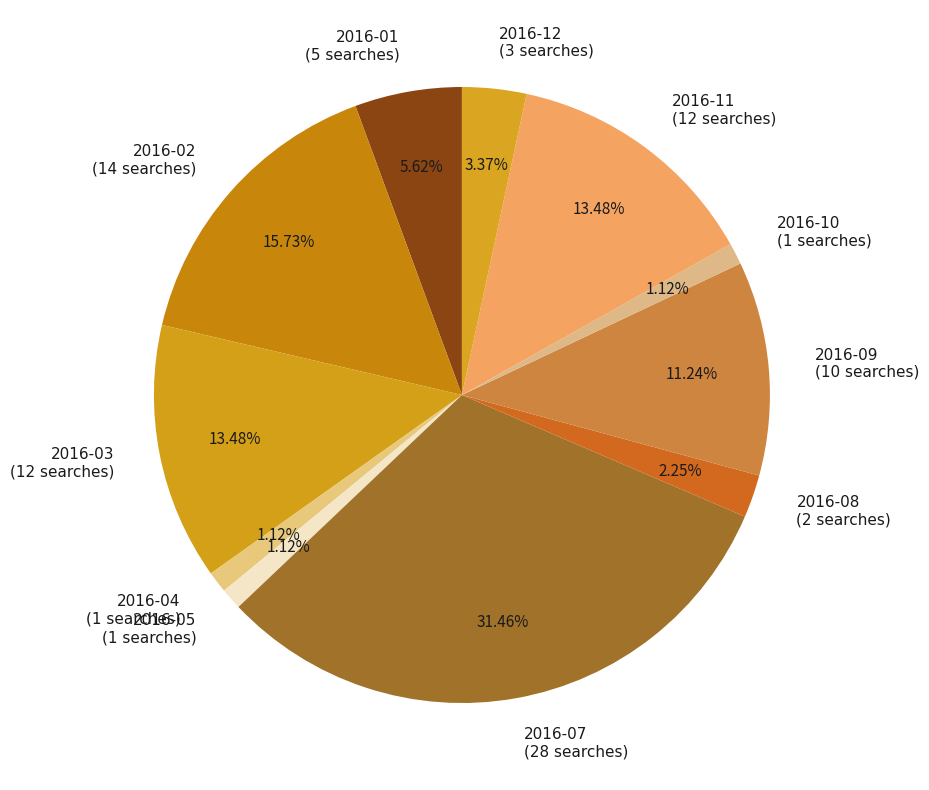

Does any single category account for the majority?

No